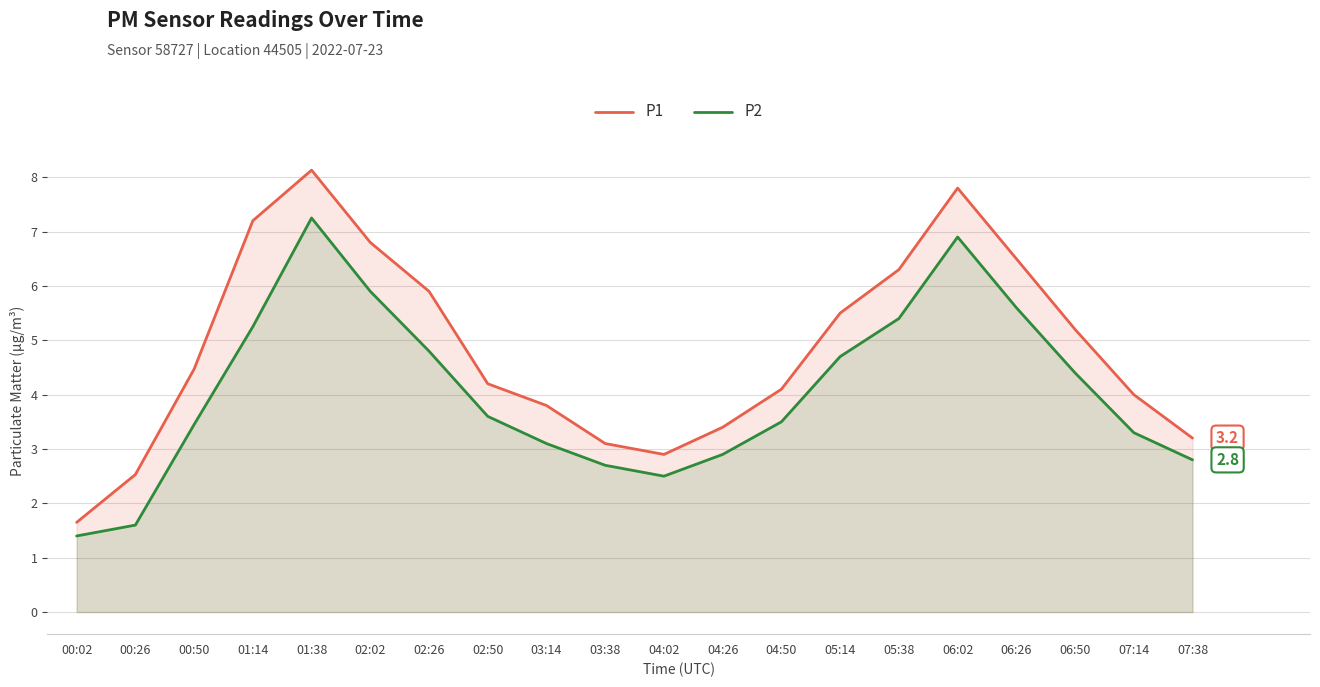

What is the difference between the P2 values at 01:38 and 05:38?

1.8